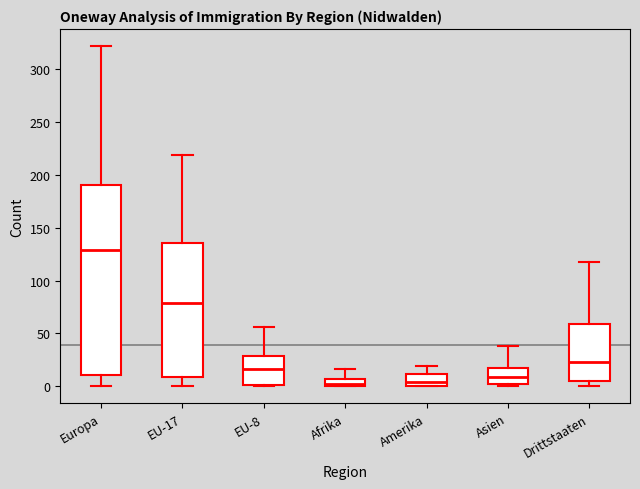

Where is the lower edge of the box for Asien on the y-axis? The values are not printed on the chart, so give them approximately, as read against the axis.

0